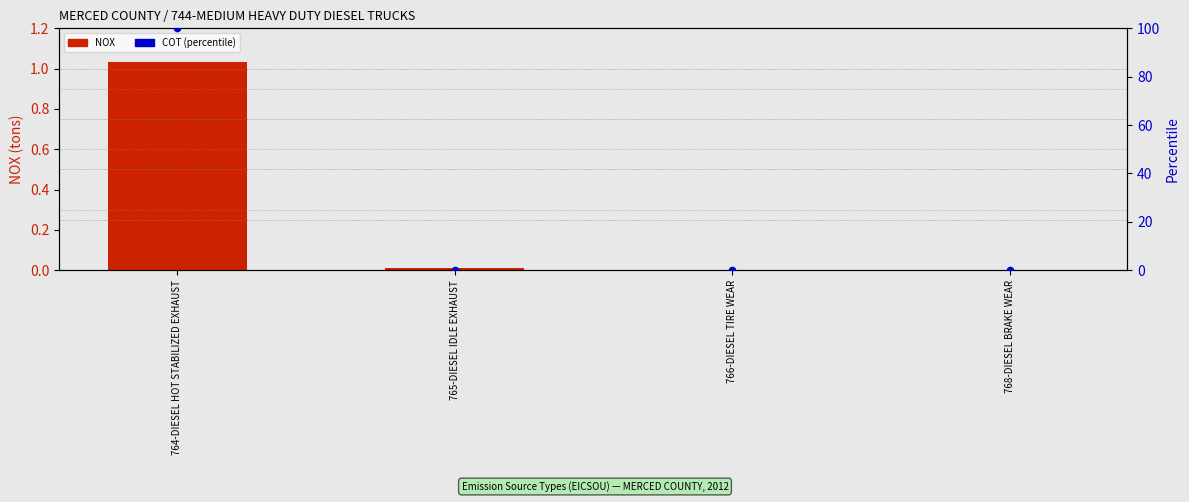

At which category is the sum across all series the highest?

764-DIESEL HOT STABILIZED EXHAUST